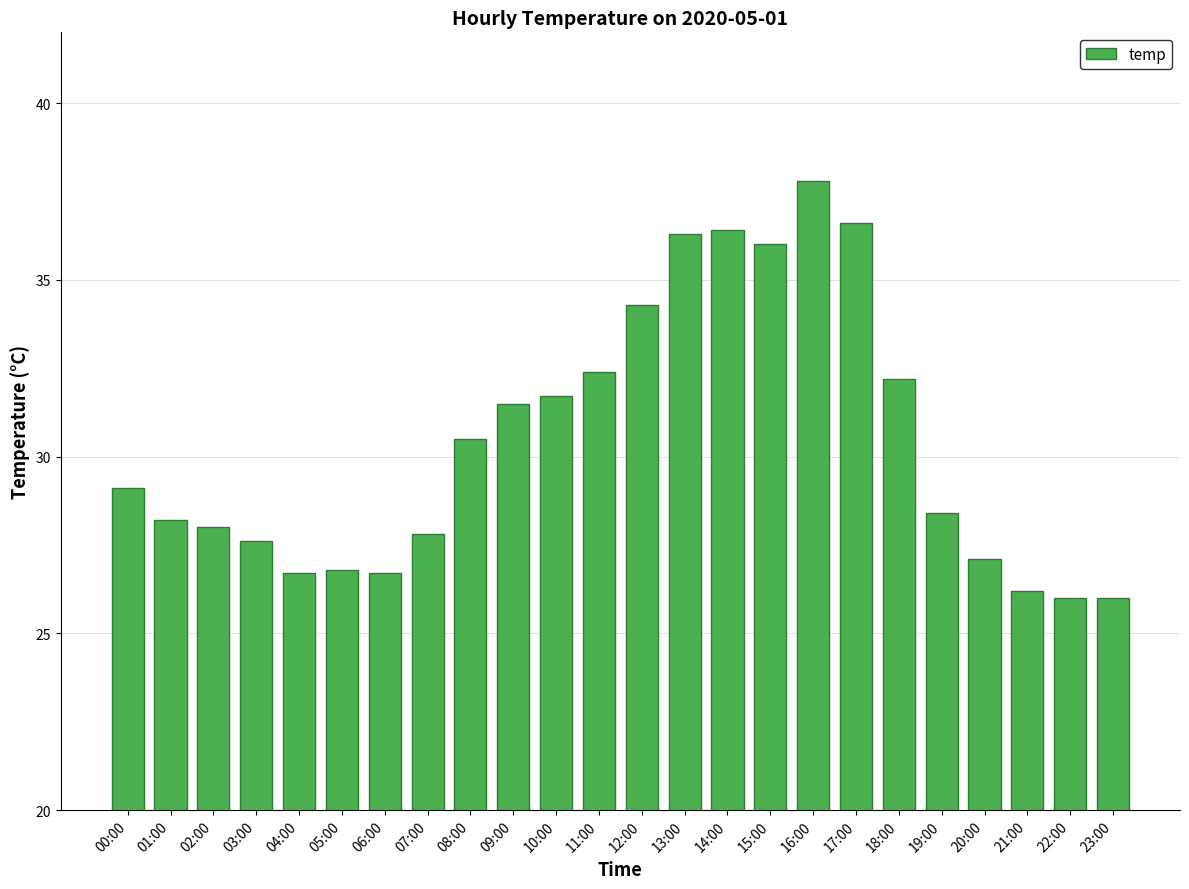

Does the chart contain stacked bars?

No